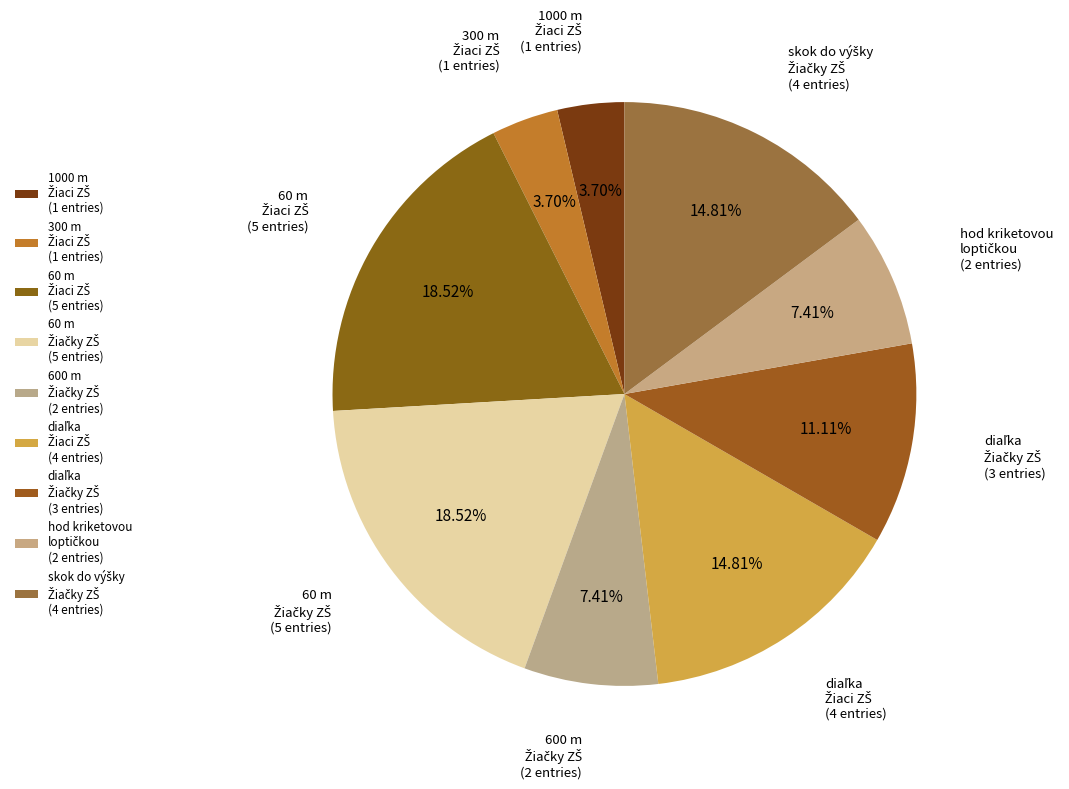

How many segments does this pie chart have?

9